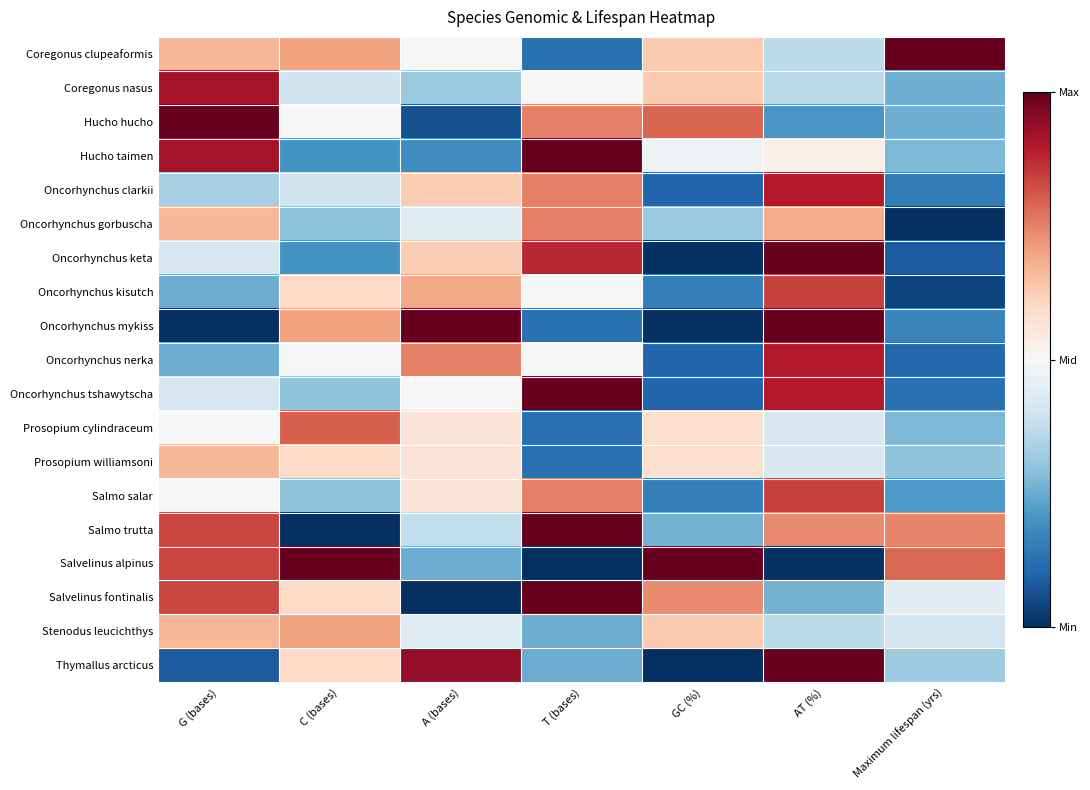

Reading left to right, list all the values displayed in this chart.

Coregonus clupeaformis: G (bases)=0.7	C (bases)=0.7	A (bases)=0.5	T (bases)=0.1	GC (%)=0.6	AT (%)=0.4	Maximum lifespan (yrs)=1.0
Coregonus nasus: G (bases)=0.9	C (bases)=0.4	A (bases)=0.3	T (bases)=0.5	GC (%)=0.6	AT (%)=0.4	Maximum lifespan (yrs)=0.3
Hucho hucho: G (bases)=1.0	C (bases)=0.5	A (bases)=0.1	T (bases)=0.8	GC (%)=0.8	AT (%)=0.2	Maximum lifespan (yrs)=0.3
Hucho taimen: G (bases)=0.9	C (bases)=0.2	A (bases)=0.2	T (bases)=1.0	GC (%)=0.5	AT (%)=0.5	Maximum lifespan (yrs)=0.3
Oncorhynchus clarkii: G (bases)=0.3	C (bases)=0.4	A (bases)=0.6	T (bases)=0.8	GC (%)=0.1	AT (%)=0.9	Maximum lifespan (yrs)=0.1
Oncorhynchus gorbuscha: G (bases)=0.7	C (bases)=0.3	A (bases)=0.4	T (bases)=0.8	GC (%)=0.3	AT (%)=0.7	Maximum lifespan (yrs)=0.0
Oncorhynchus keta: G (bases)=0.4	C (bases)=0.2	A (bases)=0.6	T (bases)=0.9	GC (%)=0.0	AT (%)=1.0	Maximum lifespan (yrs)=0.1
Oncorhynchus kisutch: G (bases)=0.2	C (bases)=0.6	A (bases)=0.7	T (bases)=0.5	GC (%)=0.2	AT (%)=0.8	Maximum lifespan (yrs)=0.0
Oncorhynchus mykiss: G (bases)=0.0	C (bases)=0.7	A (bases)=1.0	T (bases)=0.1	GC (%)=0.0	AT (%)=1.0	Maximum lifespan (yrs)=0.2
Oncorhynchus nerka: G (bases)=0.2	C (bases)=0.5	A (bases)=0.8	T (bases)=0.5	GC (%)=0.1	AT (%)=0.9	Maximum lifespan (yrs)=0.1
Oncorhynchus tshawytscha: G (bases)=0.4	C (bases)=0.3	A (bases)=0.5	T (bases)=1.0	GC (%)=0.1	AT (%)=0.9	Maximum lifespan (yrs)=0.1
Prosopium cylindraceum: G (bases)=0.5	C (bases)=0.8	A (bases)=0.6	T (bases)=0.1	GC (%)=0.6	AT (%)=0.4	Maximum lifespan (yrs)=0.3
Prosopium williamsoni: G (bases)=0.7	C (bases)=0.6	A (bases)=0.6	T (bases)=0.1	GC (%)=0.6	AT (%)=0.4	Maximum lifespan (yrs)=0.3
Salmo salar: G (bases)=0.5	C (bases)=0.3	A (bases)=0.6	T (bases)=0.8	GC (%)=0.2	AT (%)=0.8	Maximum lifespan (yrs)=0.2
Salmo trutta: G (bases)=0.8	C (bases)=0.0	A (bases)=0.4	T (bases)=1.0	GC (%)=0.3	AT (%)=0.7	Maximum lifespan (yrs)=0.7
Salvelinus alpinus: G (bases)=0.8	C (bases)=1.0	A (bases)=0.2	T (bases)=0.0	GC (%)=1.0	AT (%)=0.0	Maximum lifespan (yrs)=0.8
Salvelinus fontinalis: G (bases)=0.8	C (bases)=0.6	A (bases)=0.0	T (bases)=1.0	GC (%)=0.7	AT (%)=0.3	Maximum lifespan (yrs)=0.4
Stenodus leucichthys: G (bases)=0.7	C (bases)=0.7	A (bases)=0.4	T (bases)=0.2	GC (%)=0.6	AT (%)=0.4	Maximum lifespan (yrs)=0.4
Thymallus arcticus: G (bases)=0.1	C (bases)=0.6	A (bases)=0.9	T (bases)=0.2	GC (%)=0.0	AT (%)=1.0	Maximum lifespan (yrs)=0.3